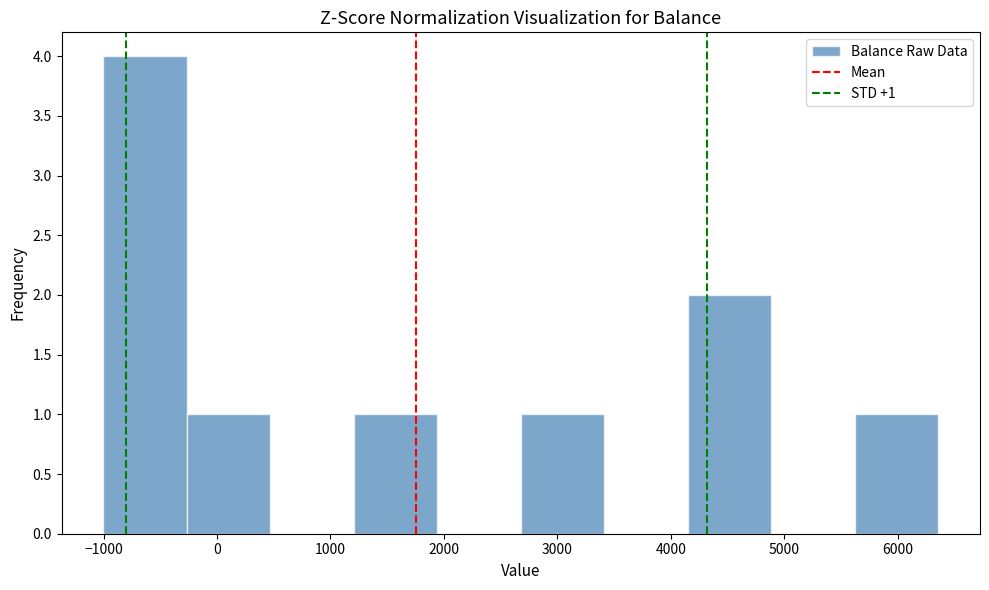

Which range on the x-axis has the tallest bar?

-1000 to -300